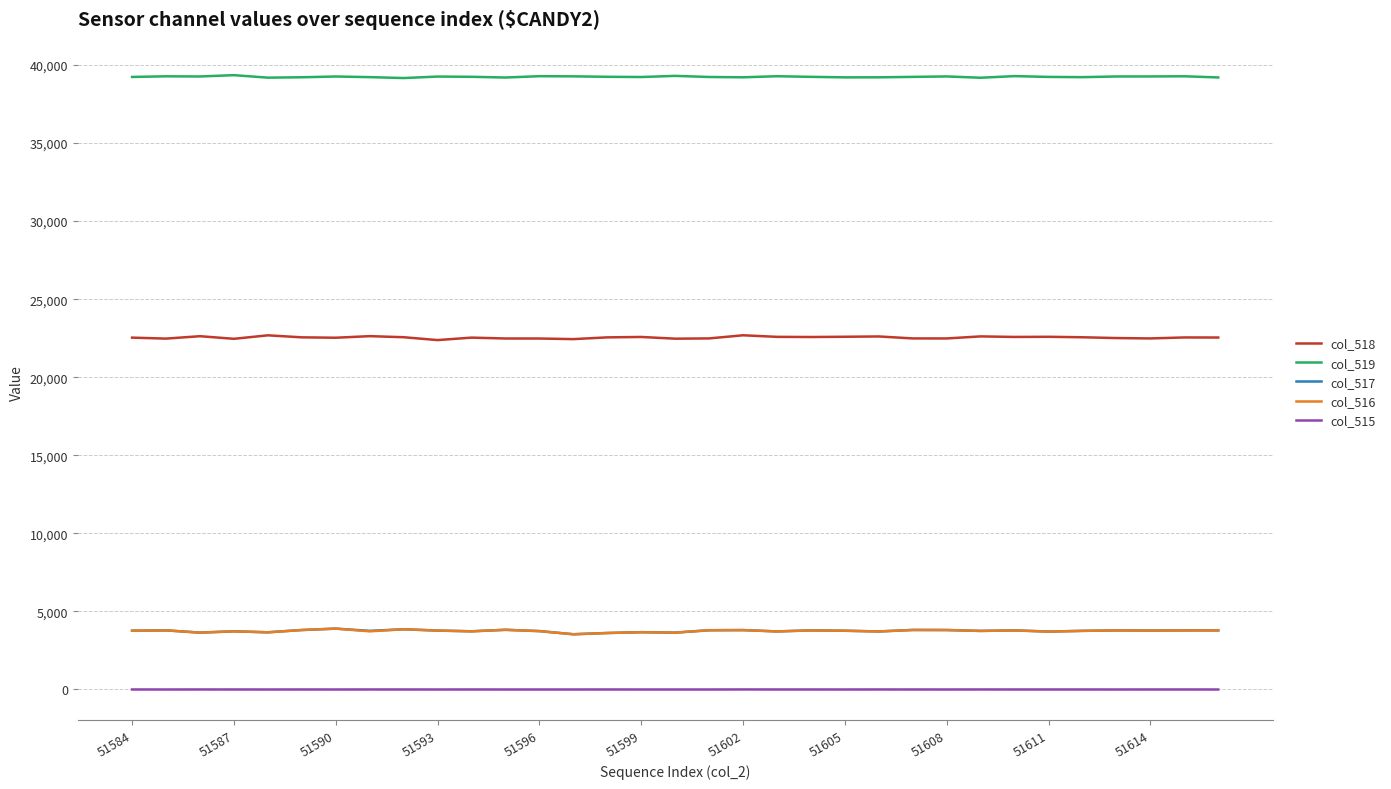

True or false: col_515 has more than 0 points higher than both neighbors.

True